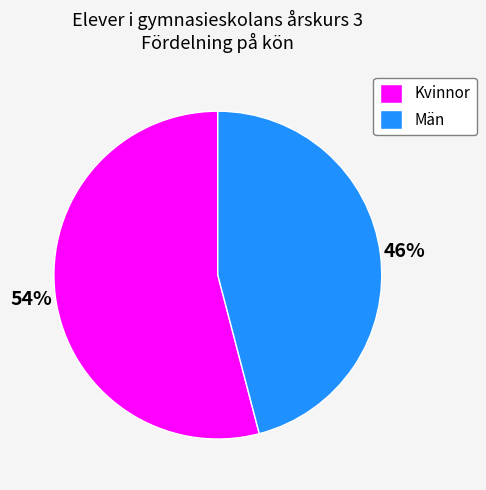

To the nearest percent, what is the average slice percentage?

50%